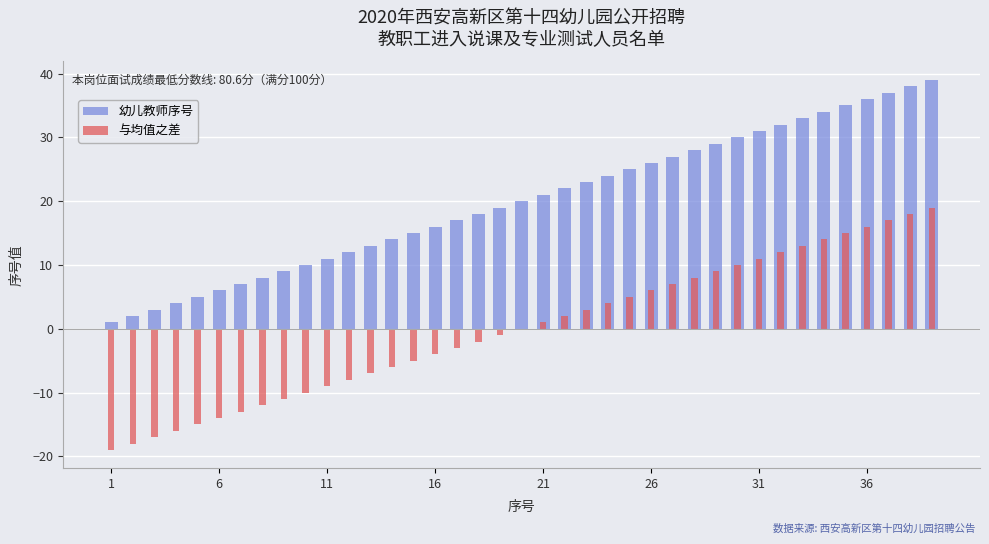

What is the value of the 幼儿教师序号 bar at the 35th from the left?

35